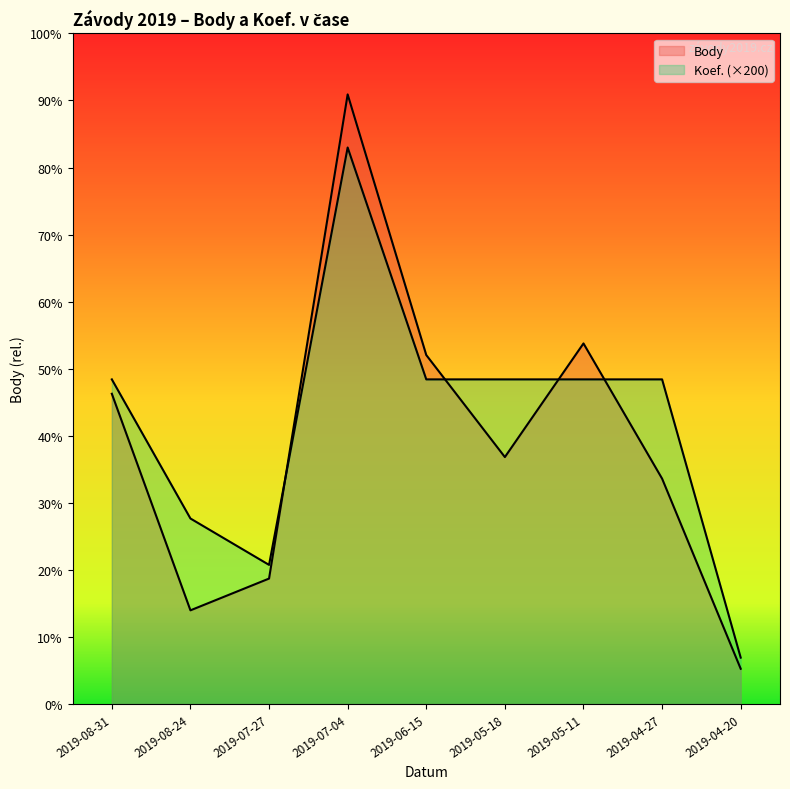

Where is the first local minimum for Koef.?

2019-07-27